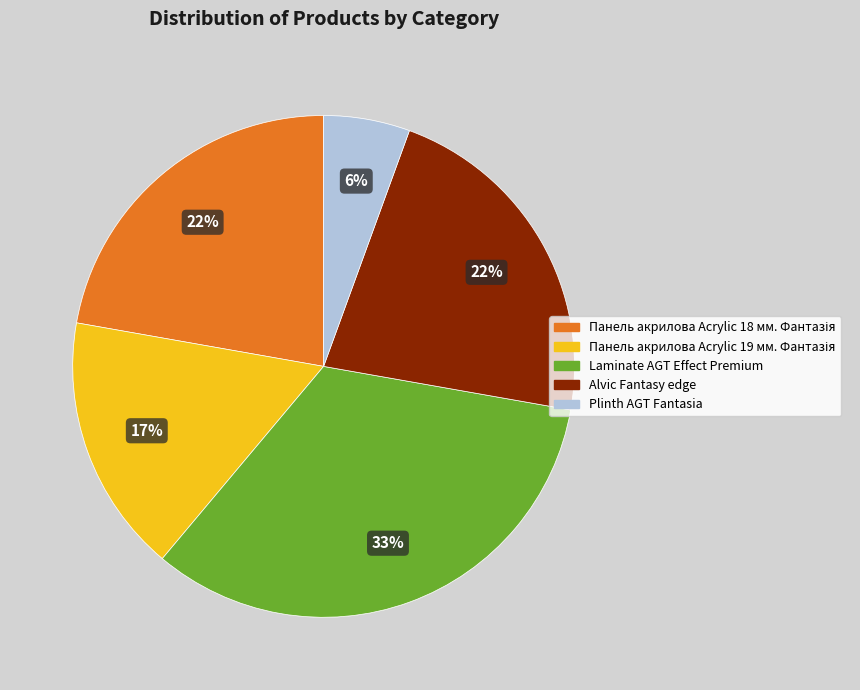

What is the largest slice in the pie chart?

Laminate AGT Effect Premium